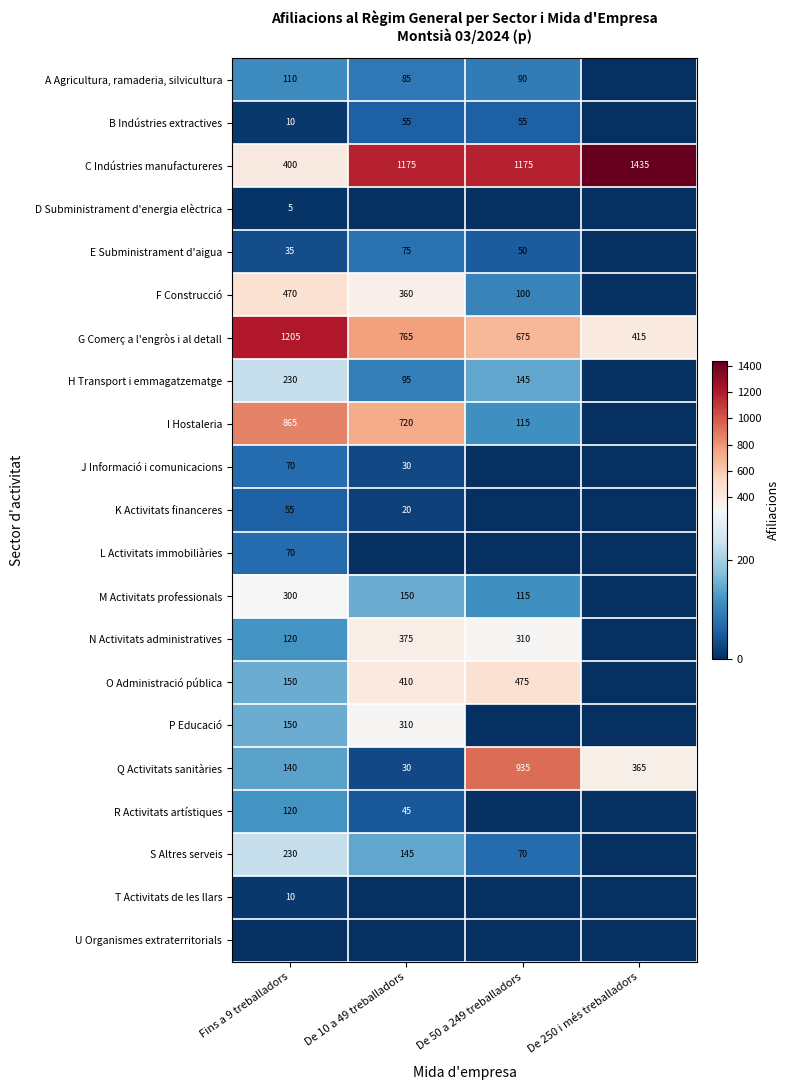

What is the difference between the maximum and minimum values in the Q Activitats sanitàries series?

905